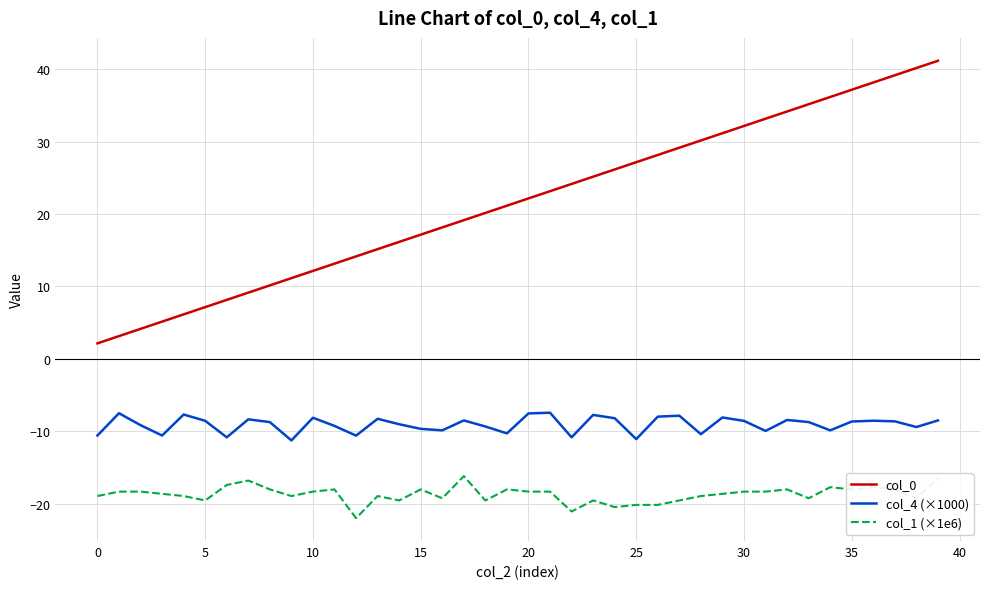

Does the chart have visible grid lines?

Yes